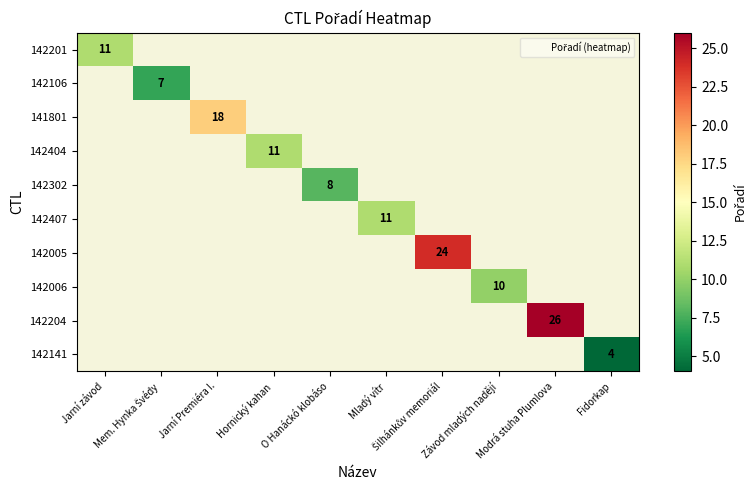

How many values in 142005 are above zero?

1